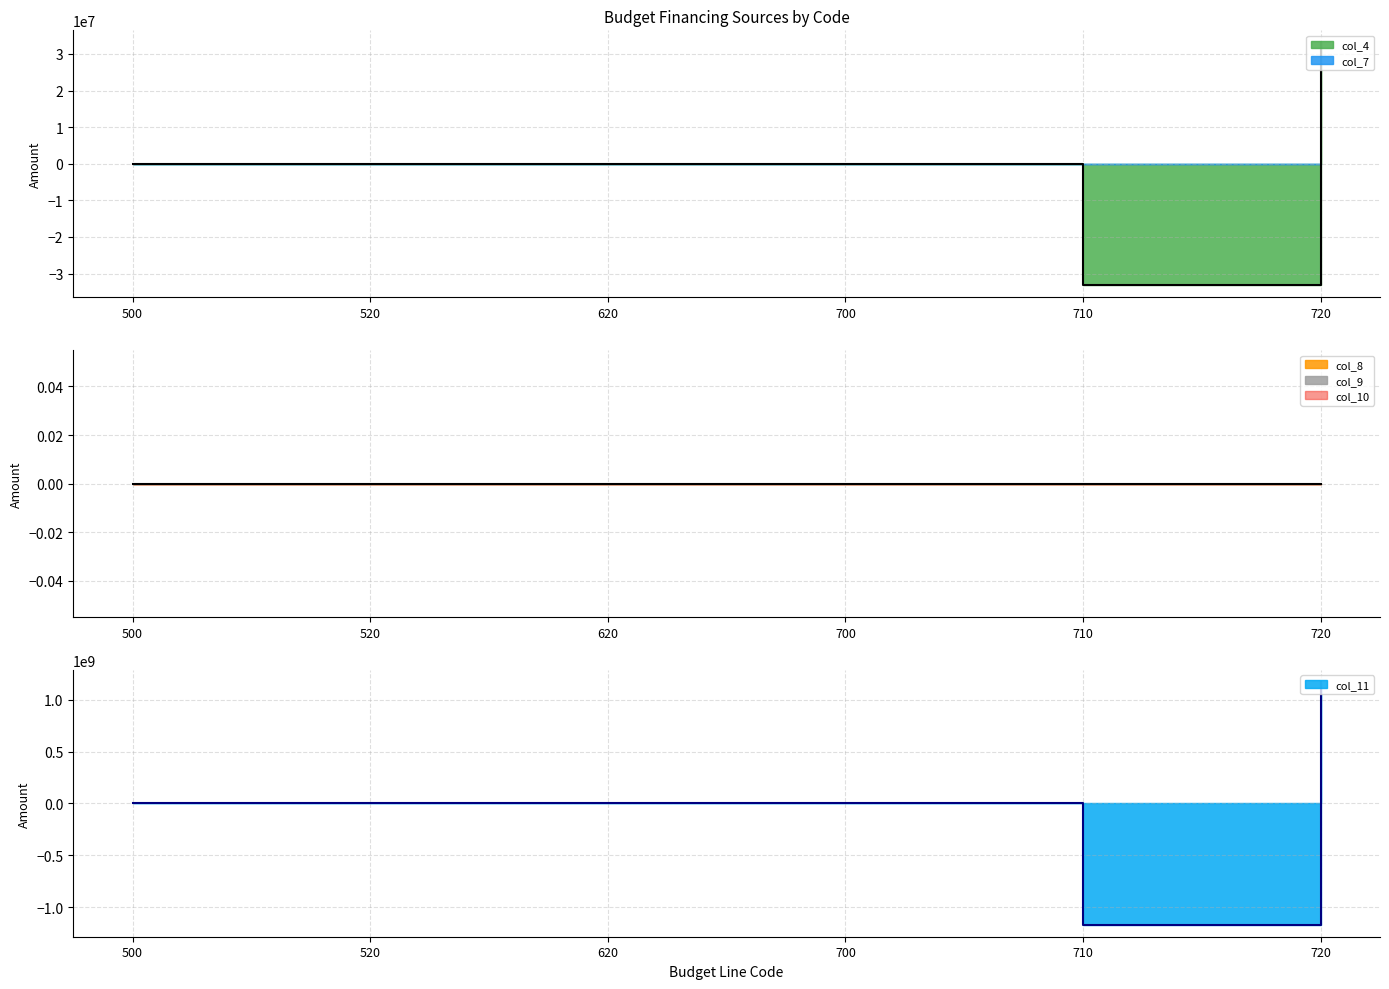

Which has a higher value, 710 or 700?

700